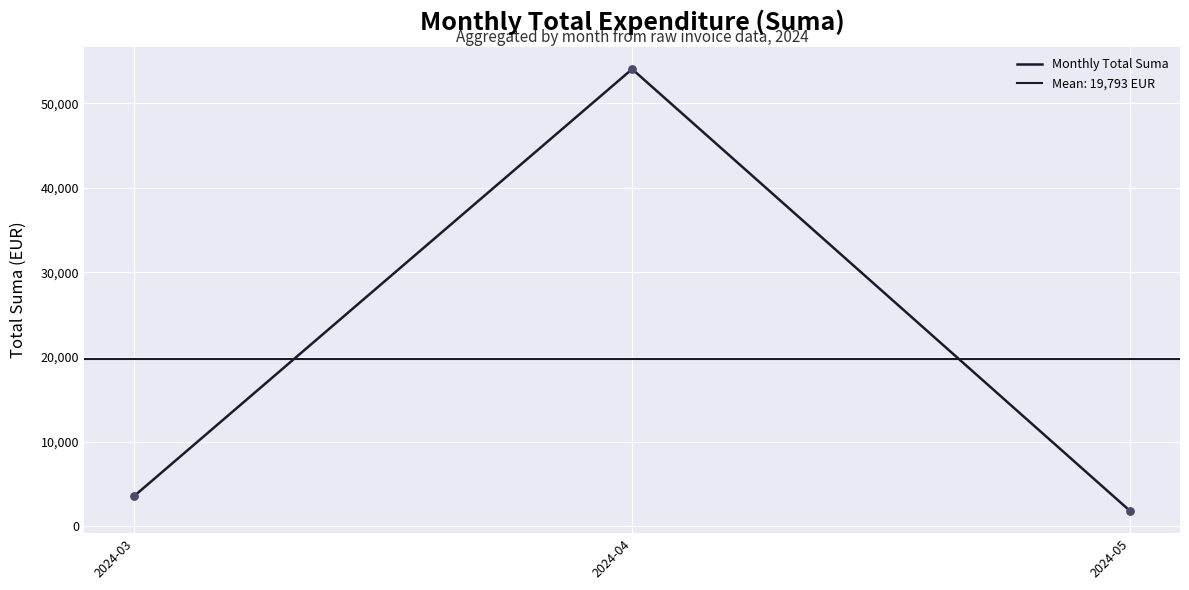

Approximately how many times larger is the value at 2024-04 compared to 2024-05?

30.1